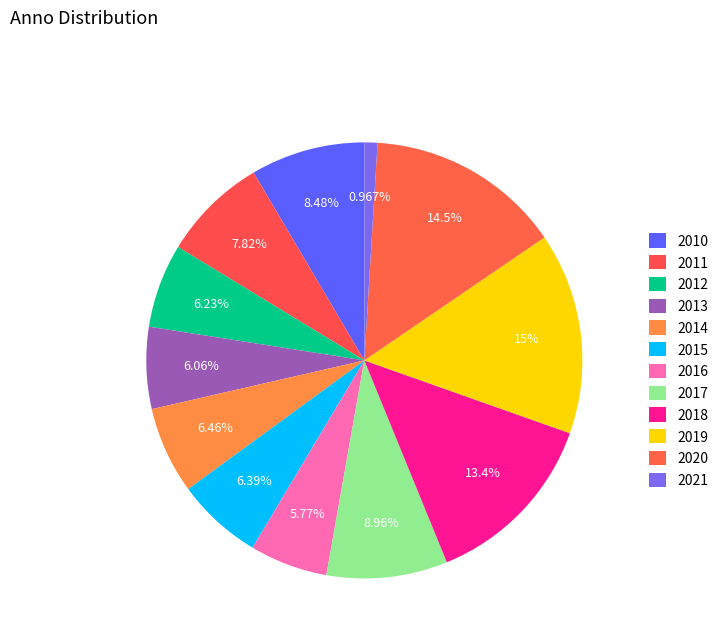

Is it true that 2021 is 11% of the pie?

False